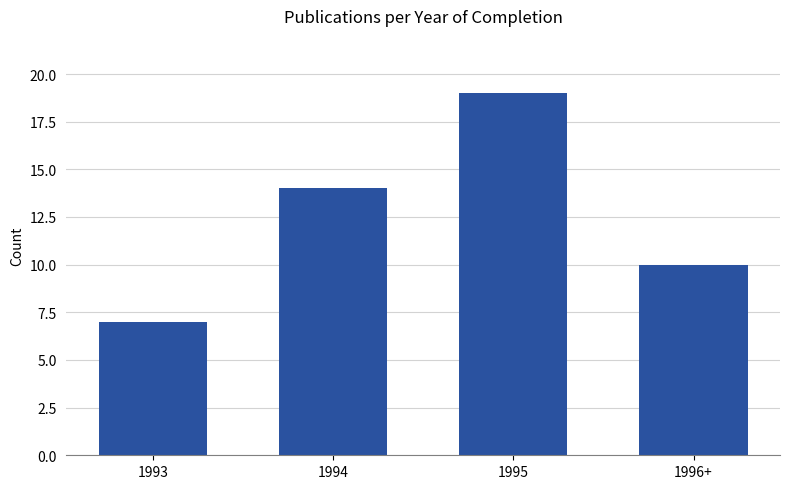

True or false: the data shows 4 at 1993.

False